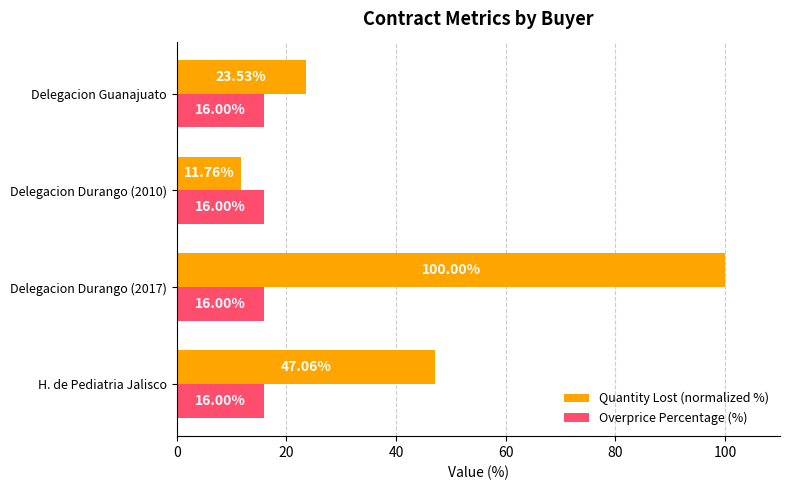

At Delegacion Durango (2010), list the series in order from largest to smallest.

Overprice Percentage (%), Quantity Lost (normalized %)